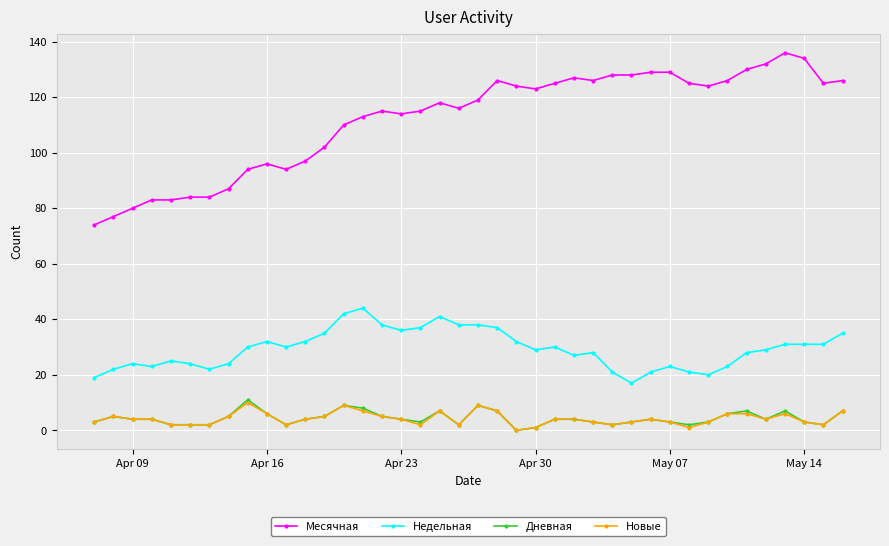

What is the lowest value of the Месячная series?

74